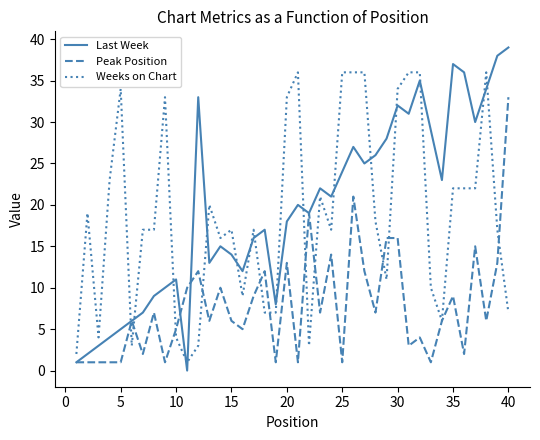

Which series has the largest total across all categories?

Last Week